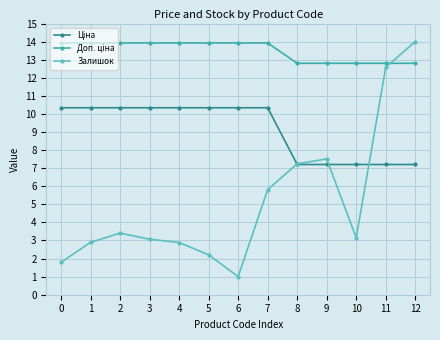

At which label is Залишок closest to 7?

8